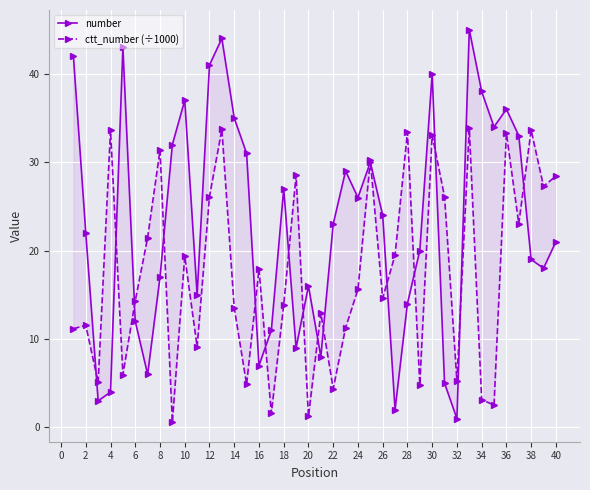

What is the value of the number point at the 35th from the left?

9.0